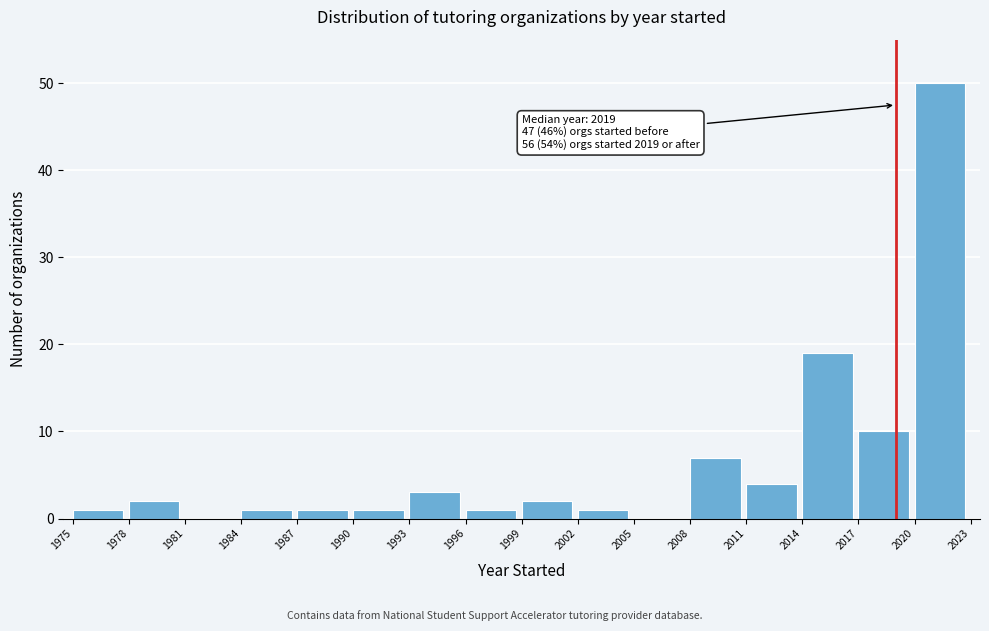

Over which range of the x-axis is the bar tallest?

2020 to 2023